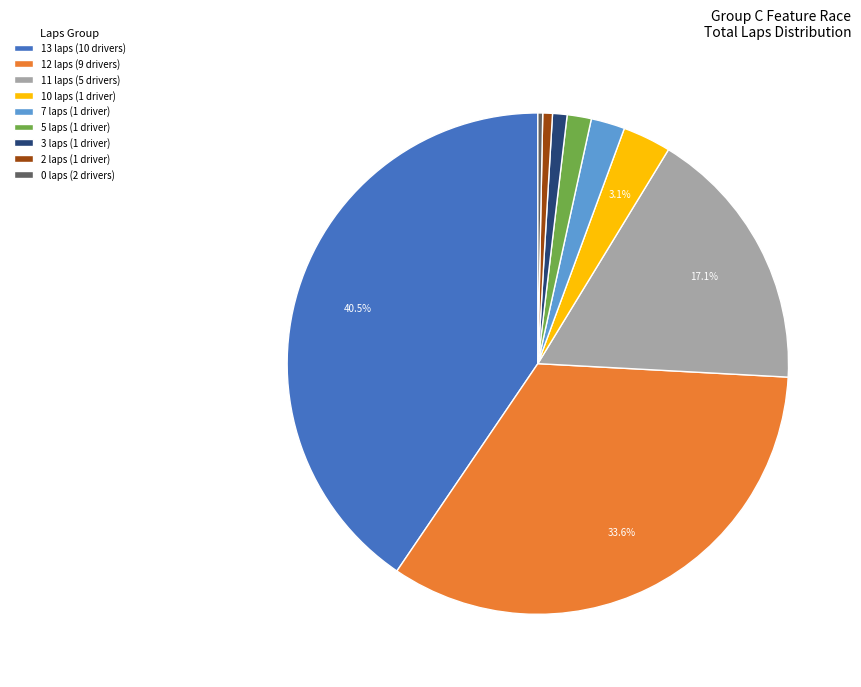

To the nearest percent, what is the difference between the largest and smallest slice percentages?

40%